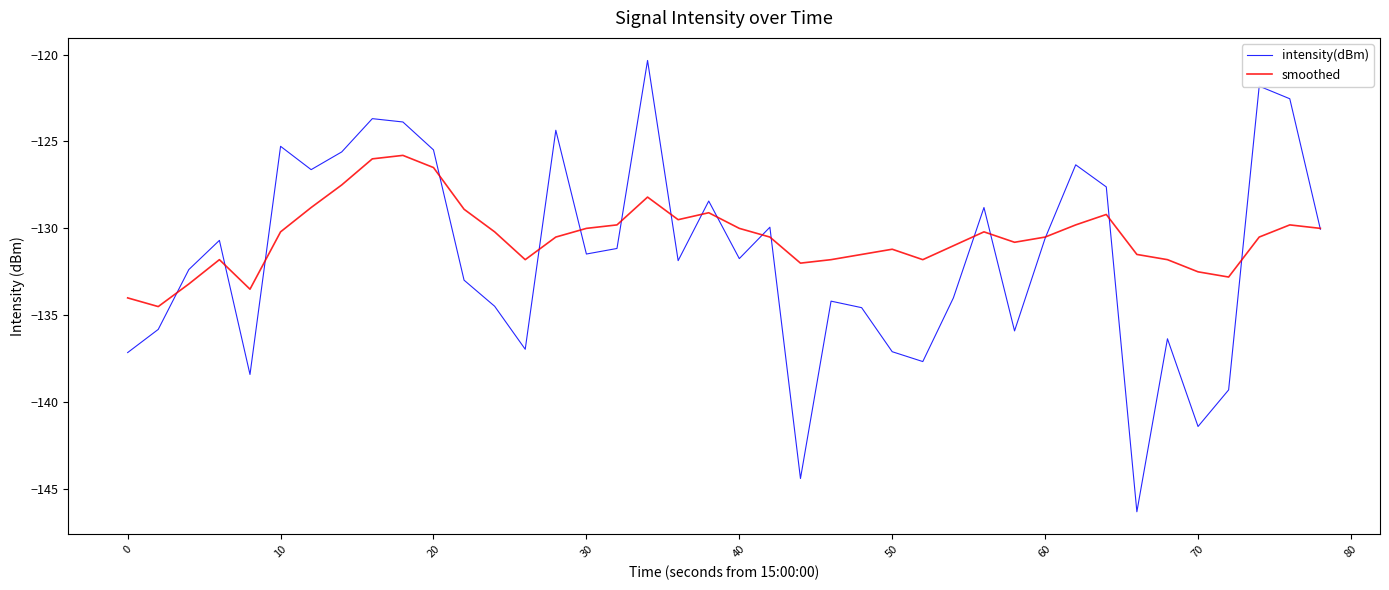

Rank the series by their maximum value, from lowest to highest.

smoothed, intensity(dBm)